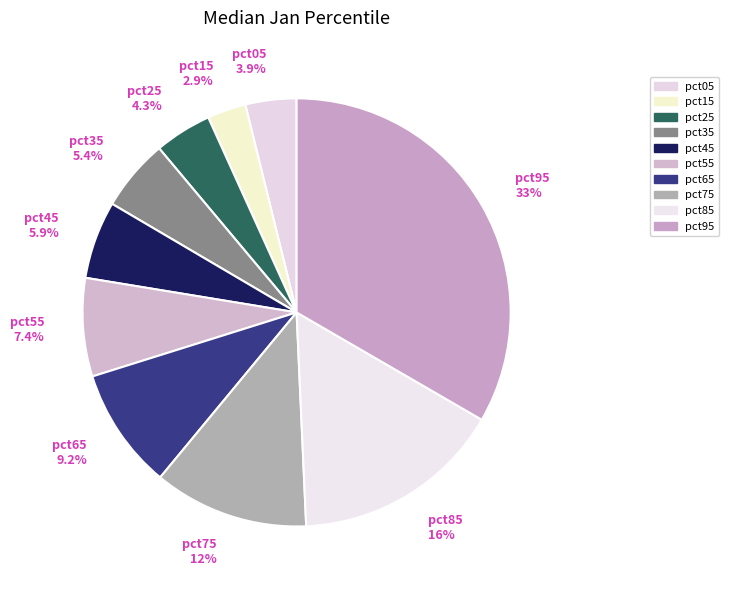

Between pct65 and pct05, which is larger?

pct65